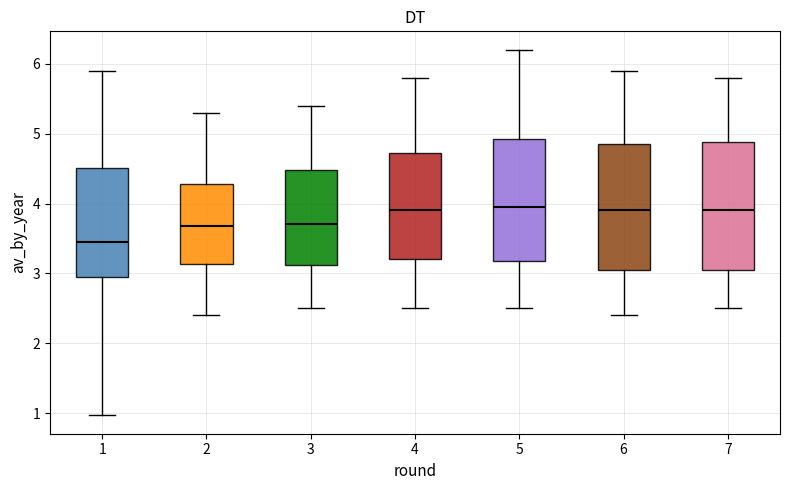

Reading left to right, transcribe this box plot: for each box, give where its median line is, the range the box spans, and where its two whiskers end, as read against the y-axis. The values are not printed on the chart, so give them approximately, as read against the axis.

1: median 3.5, box 2.9 to 4.5, whiskers 1.0 to 5.9
2: median 3.7, box 3.1 to 4.3, whiskers 2.4 to 5.3
3: median 3.7, box 3.1 to 4.5, whiskers 2.5 to 5.4
4: median 3.9, box 3.2 to 4.7, whiskers 2.5 to 5.8
5: median 4.0, box 3.2 to 4.9, whiskers 2.5 to 6.2
6: median 3.9, box 3.1 to 4.9, whiskers 2.4 to 5.9
7: median 3.9, box 3.1 to 4.9, whiskers 2.5 to 5.8